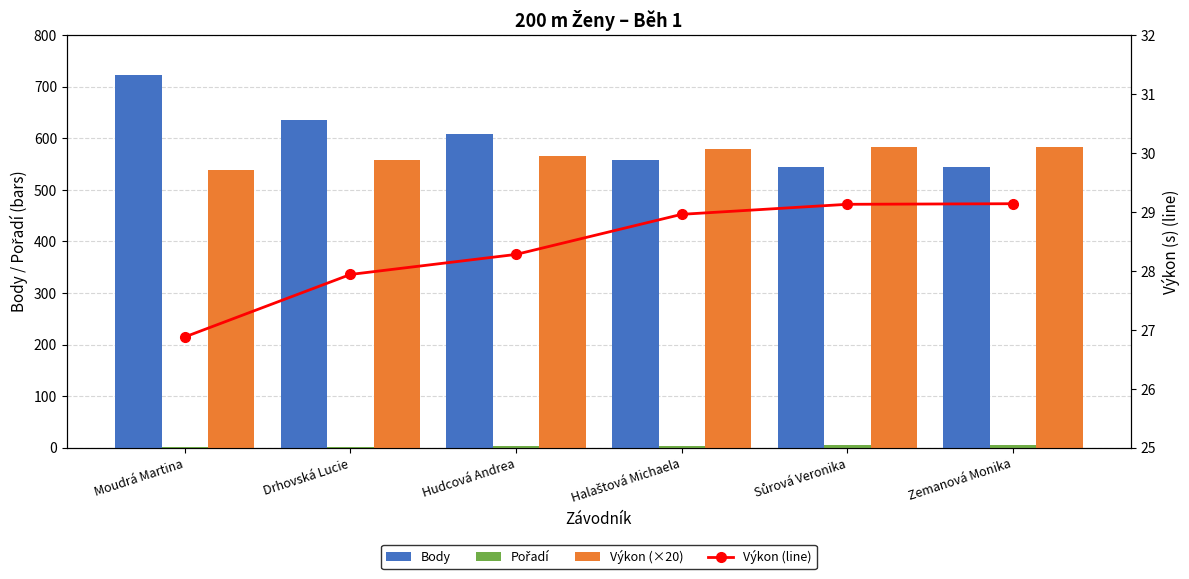

What is the highest value of the Pořadí series?

6.0